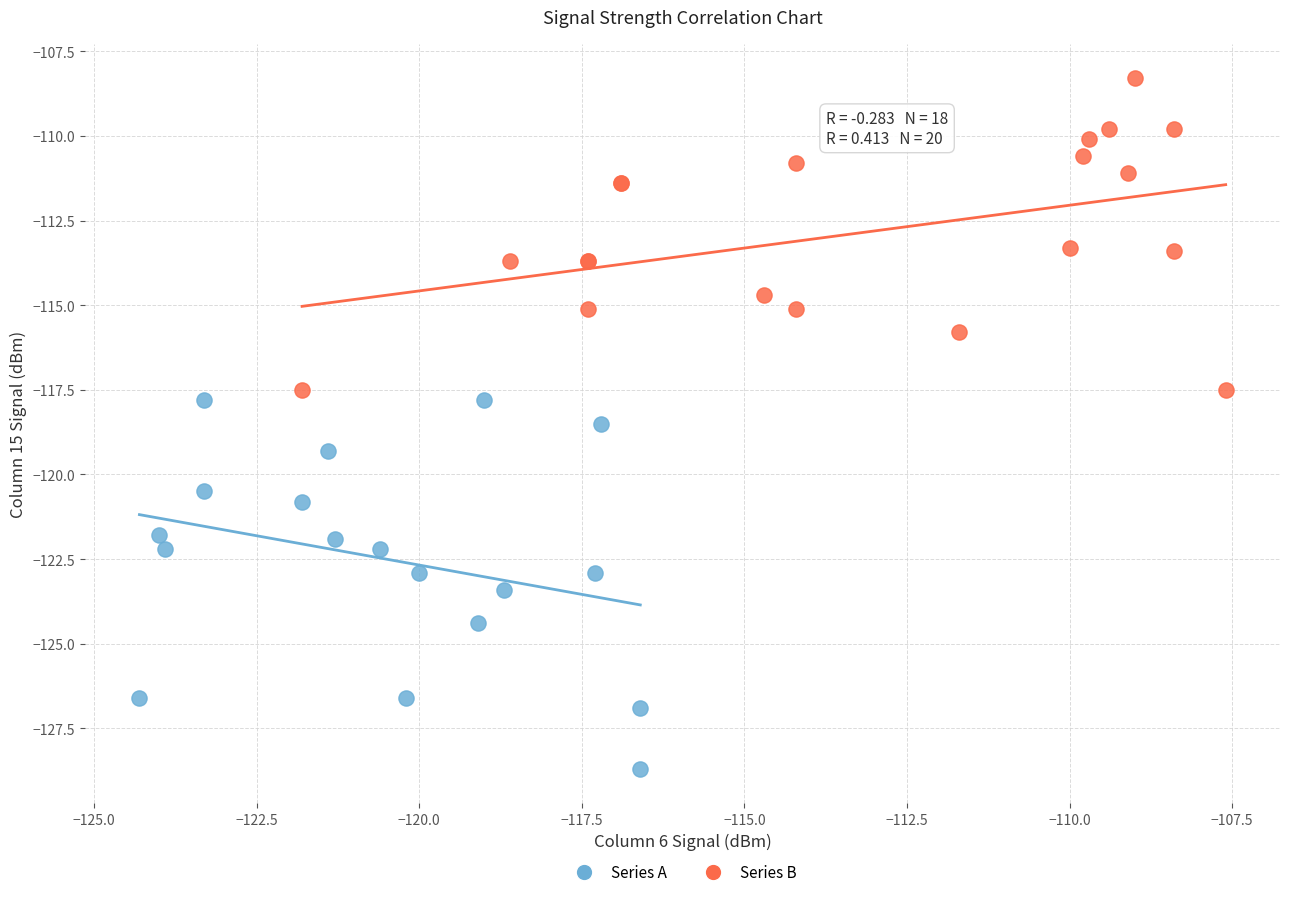

Which series contains the highest Y value?

Series B